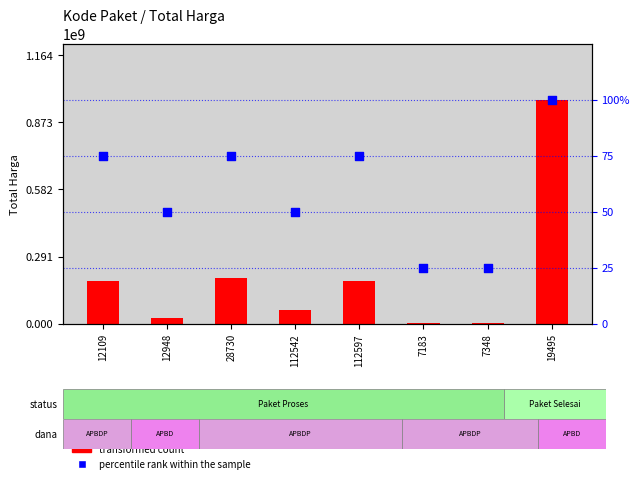

Which series contains the lowest Y value?

percentile rank within the sample